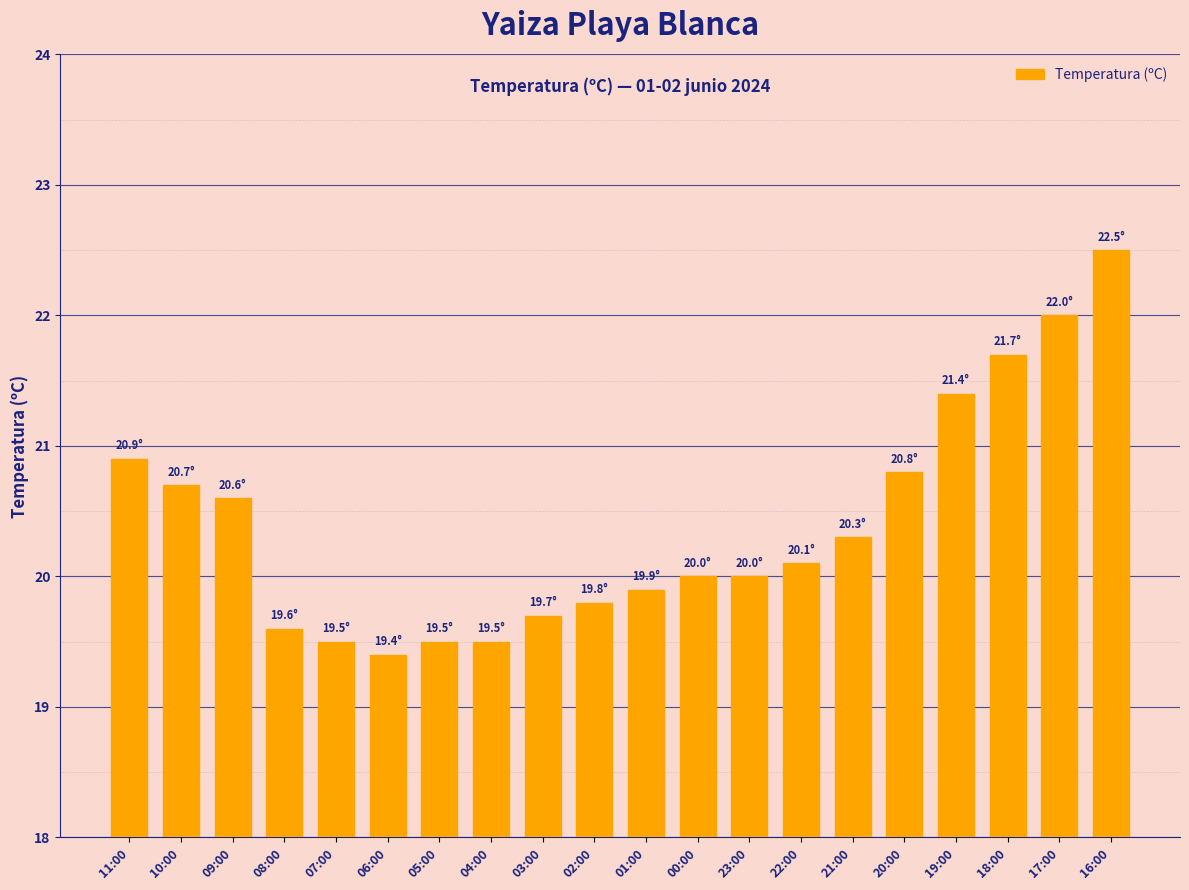

How many series are shown in this chart?

1